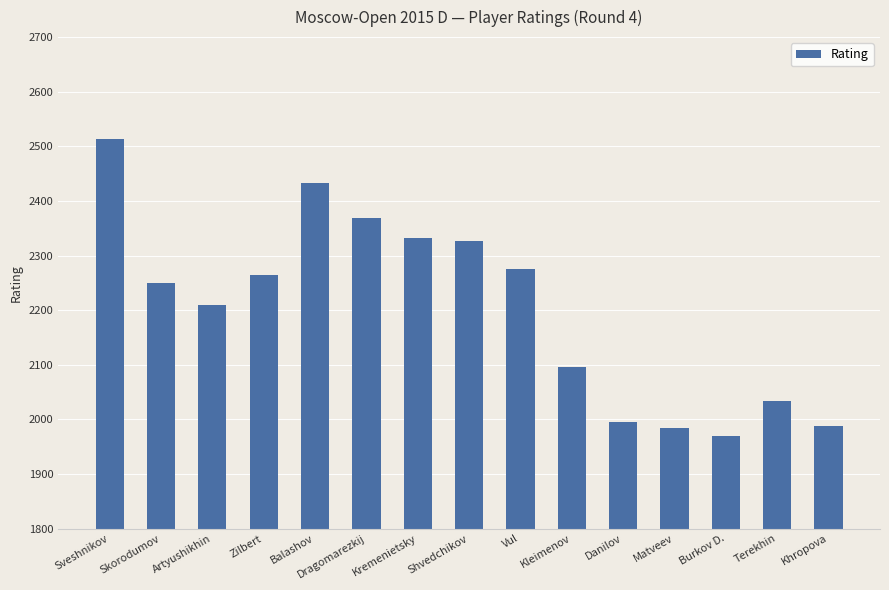

What is the minimum value shown in the chart?

1969